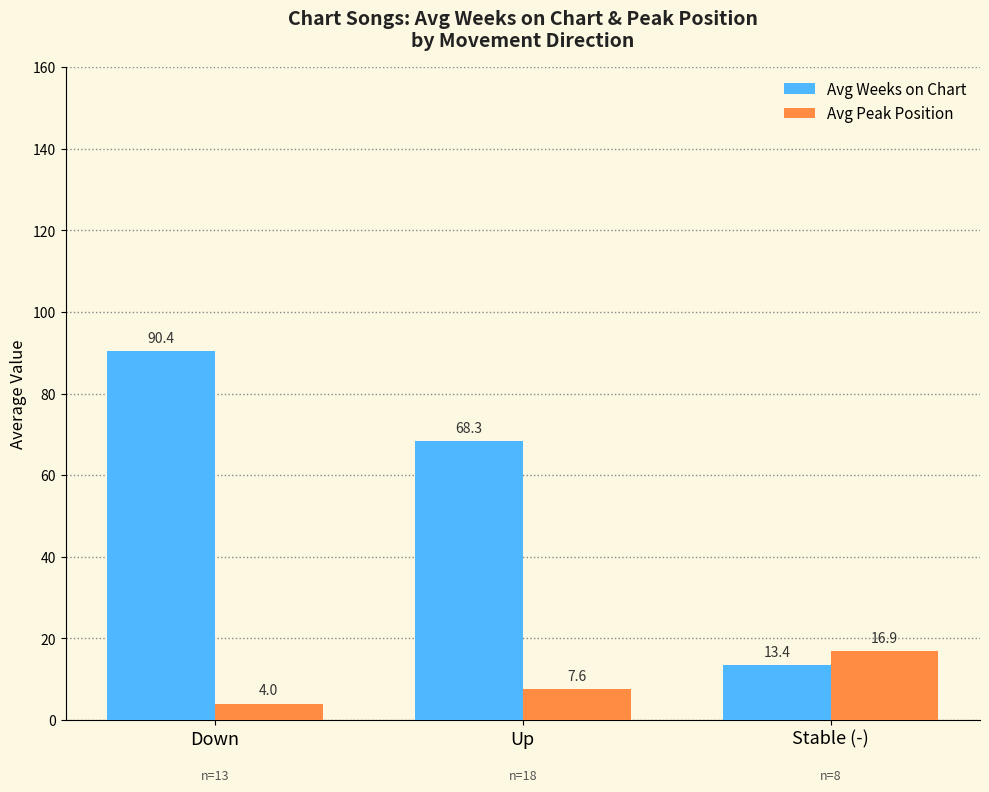

What position from the left is Stable (-)?

3